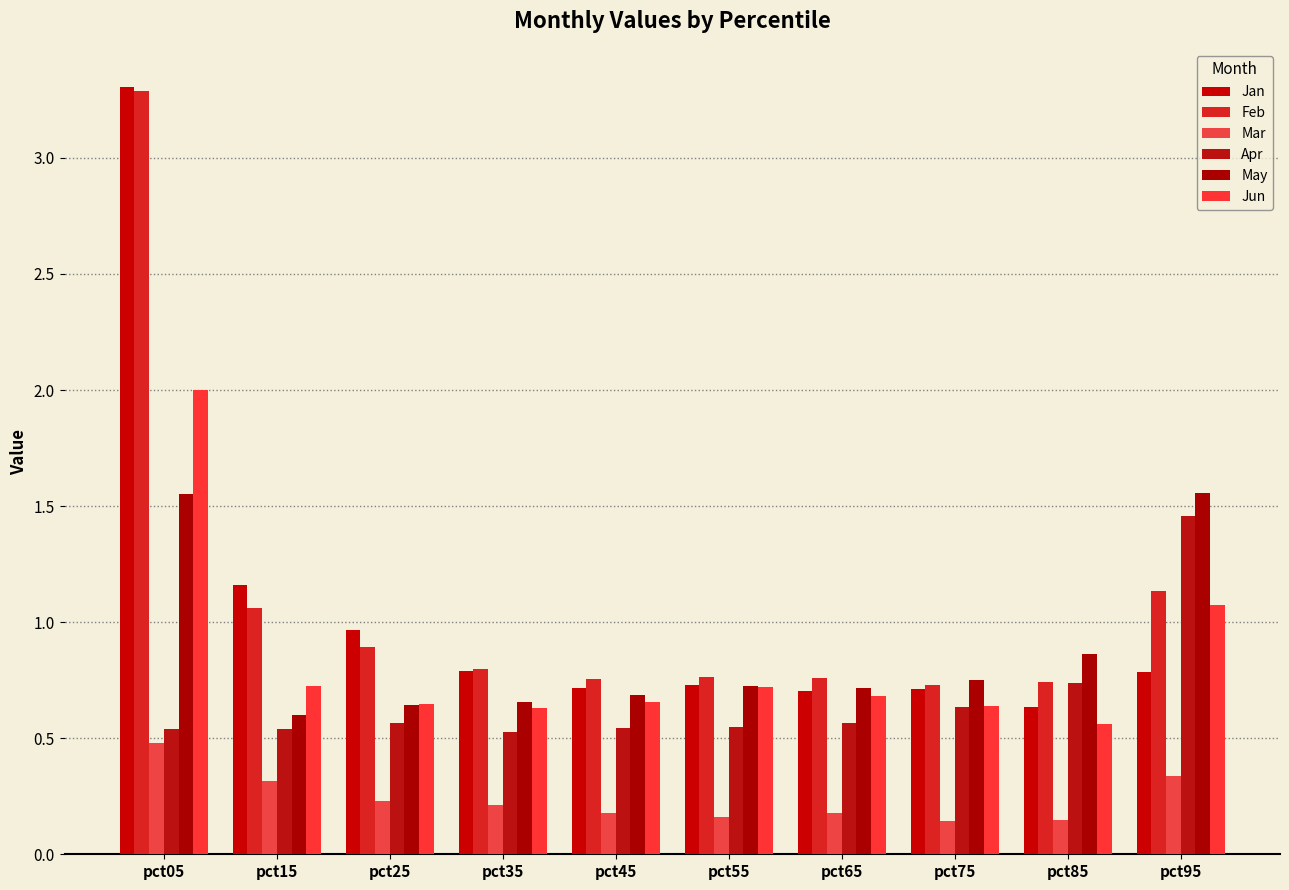

What is the difference between the second highest and second lowest values in the May series?

0.9